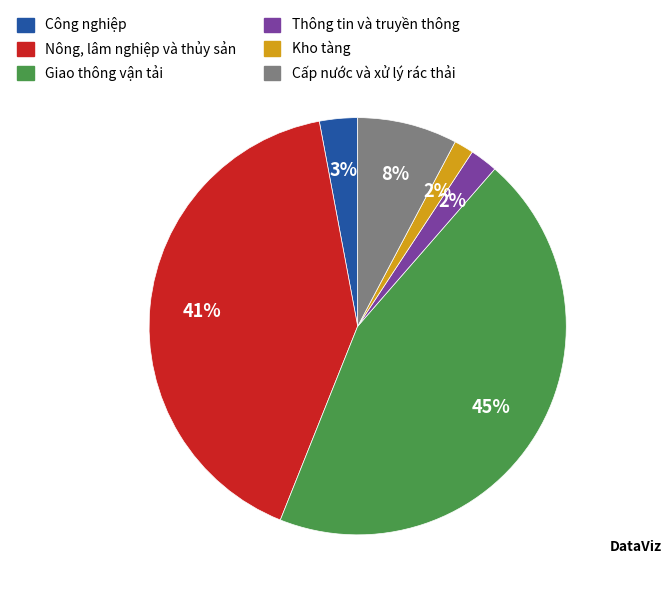

To the nearest percent, what portion does Kho tàng represent?

2%